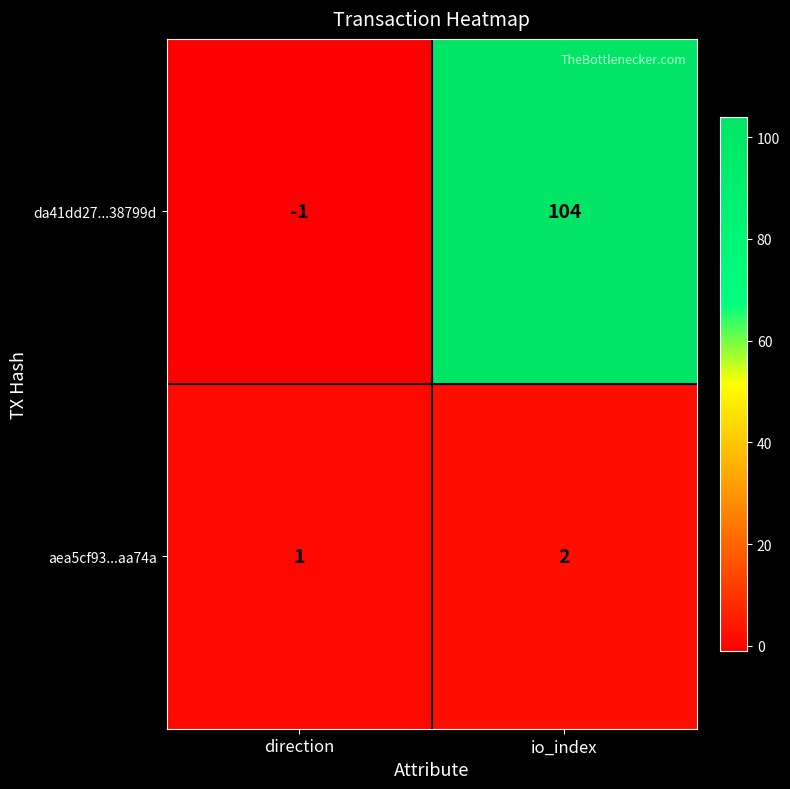

At which label is aea5cf93...aa74a closest to 1?

direction